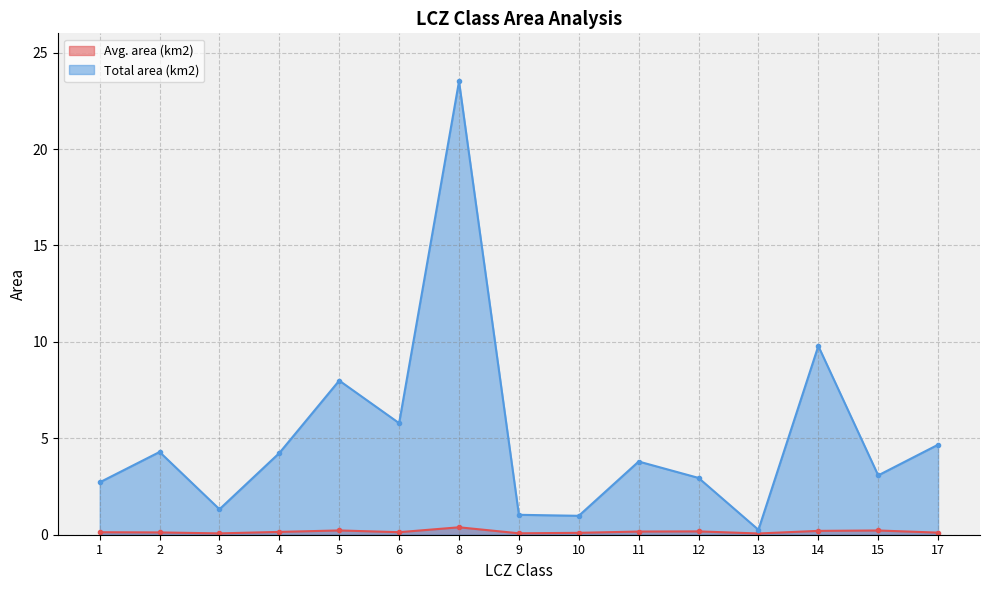

At which category is the sum across all series the highest?

8